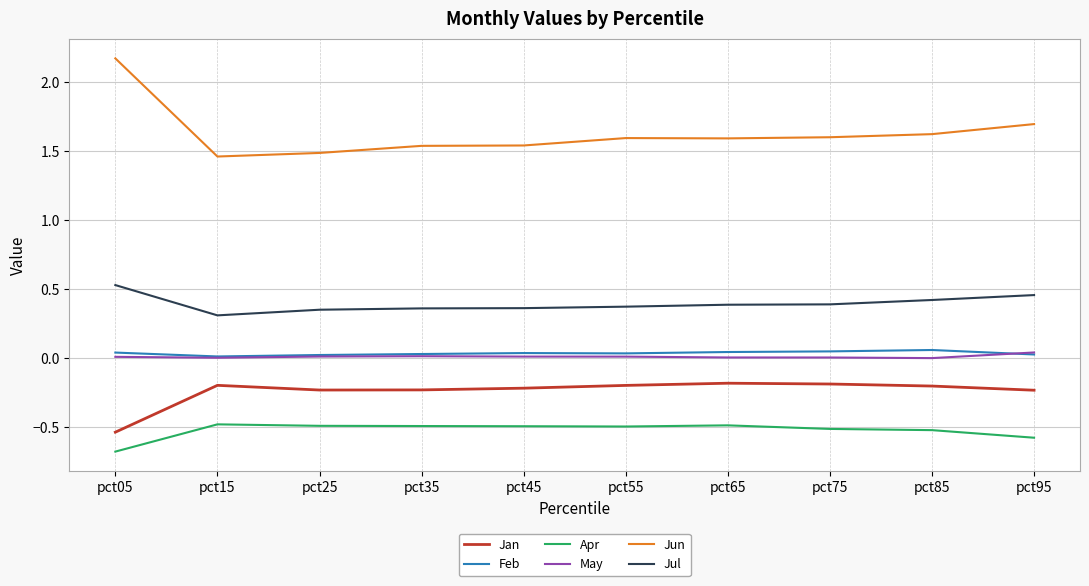

Is this an area chart (filled region under the line)?

No